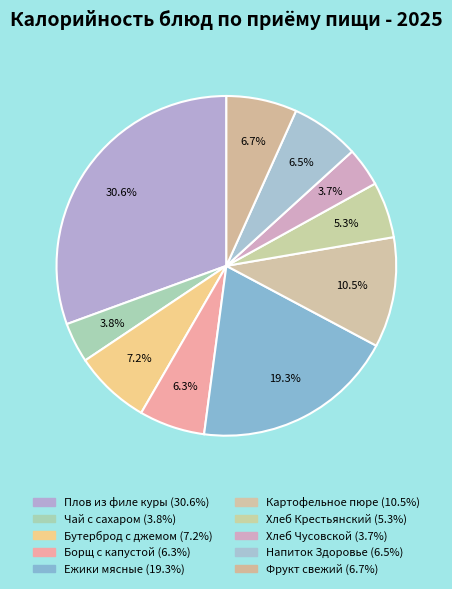

Is there any slice that represents more than half of the pie?

No